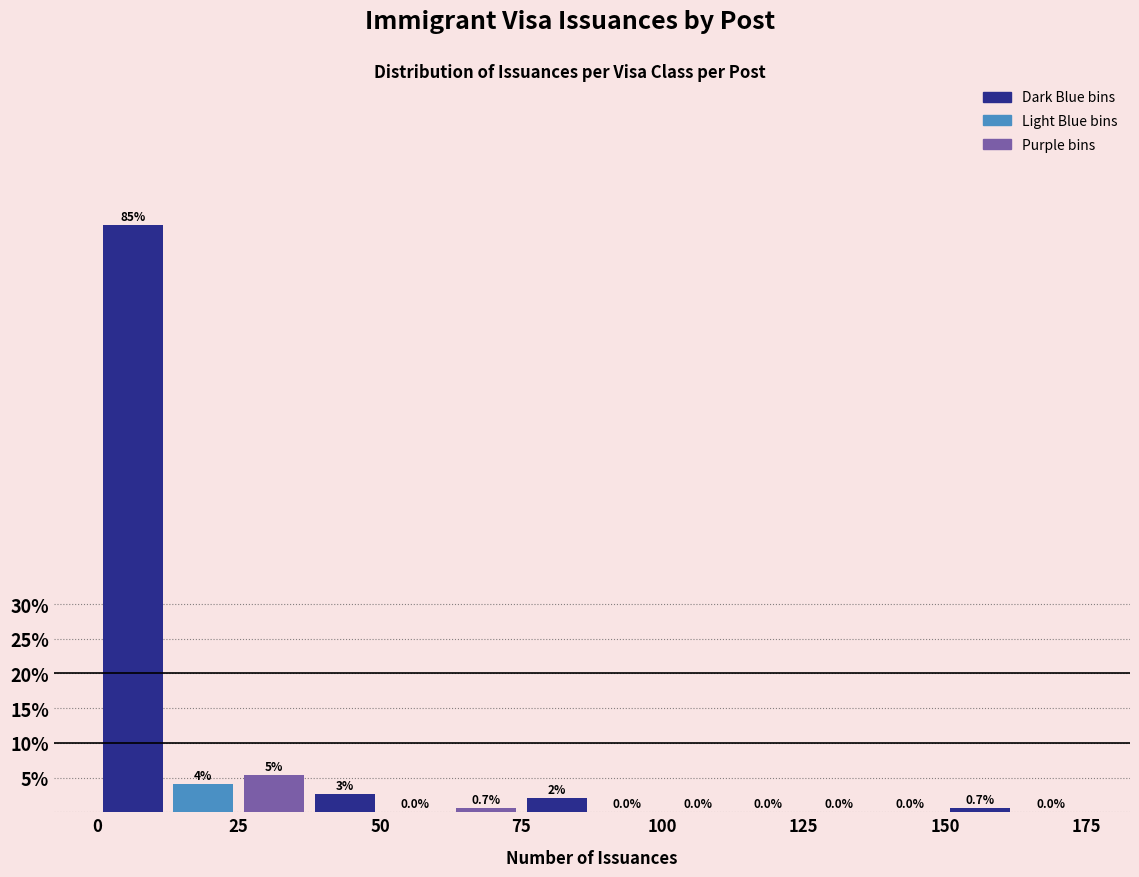

Read against the x-axis, roughly where is the centre of the tallest bar?

5